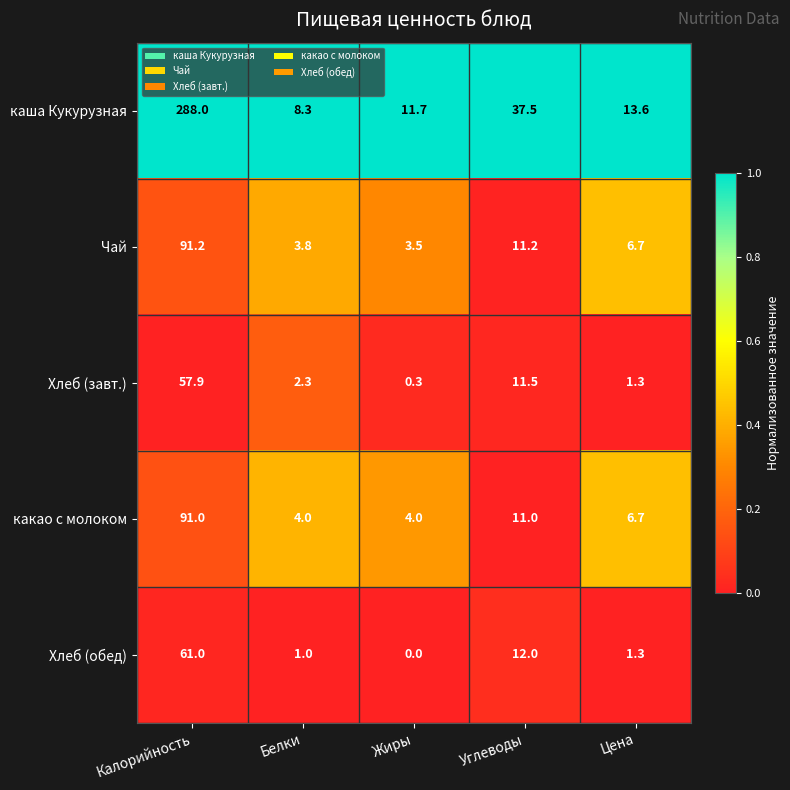

What is the maximum value for какао с молоком?

91.0